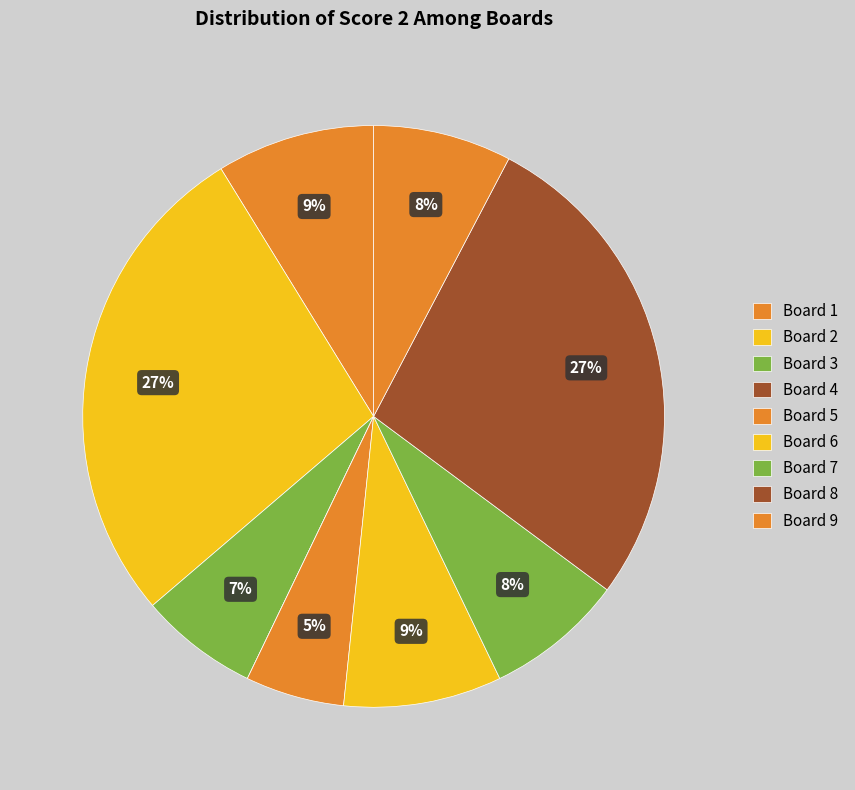

Does any single category account for the majority?

No